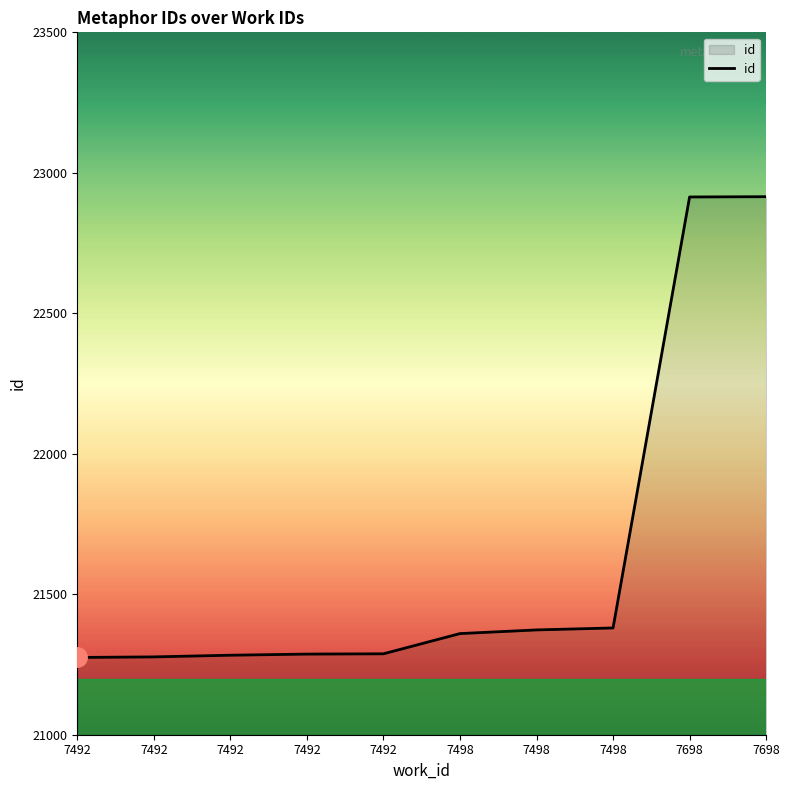

How many lines are shown in the chart?

1